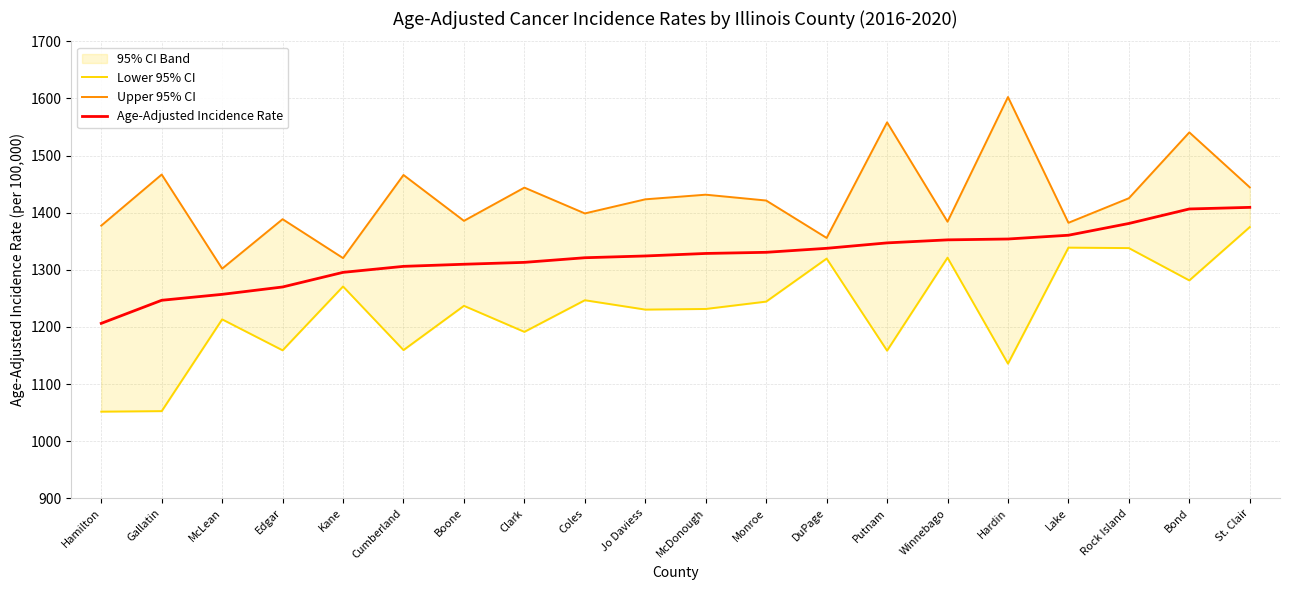

What value does the Age-Adjusted Incidence Rate series have at Edgar?

1269.9